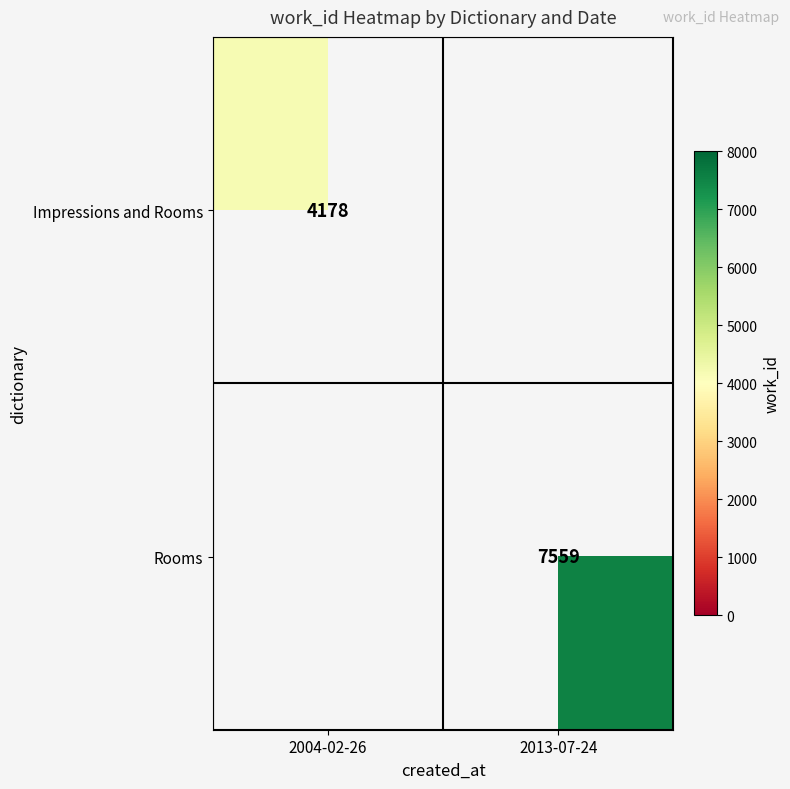

The value of Impressions and Rooms at 2004-02-26 is 6688.4. True or false?

False